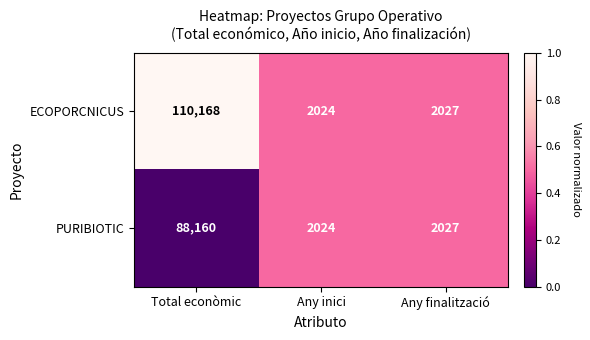

What is the average value of the ECOPORCNICUS series?

38073